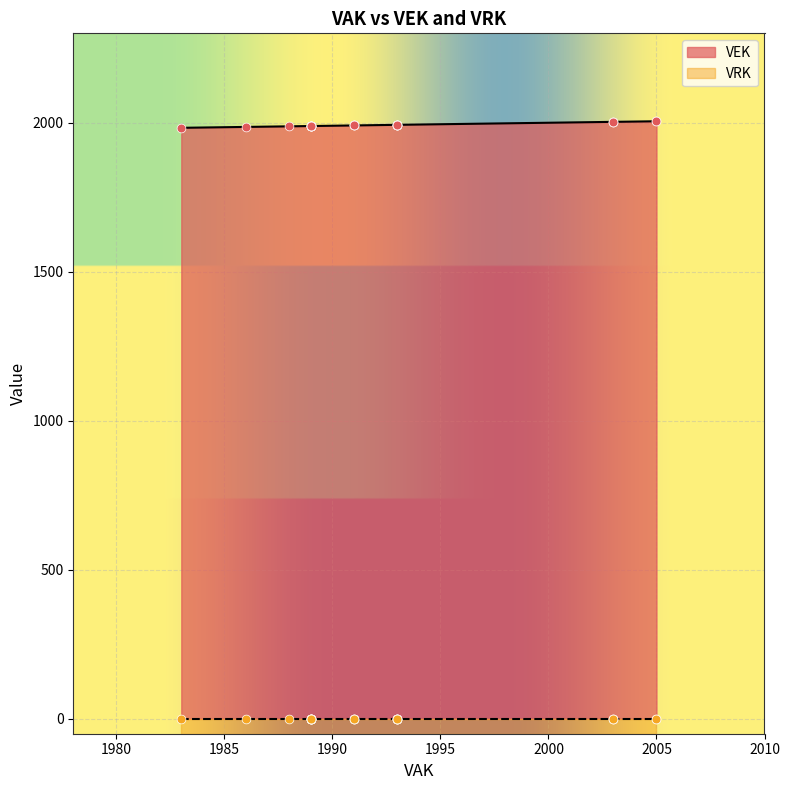

Is the value of VRK at 2021 uitvoering greater than the value of VEK at 2020 2de aanpassing - ontwerp?

No